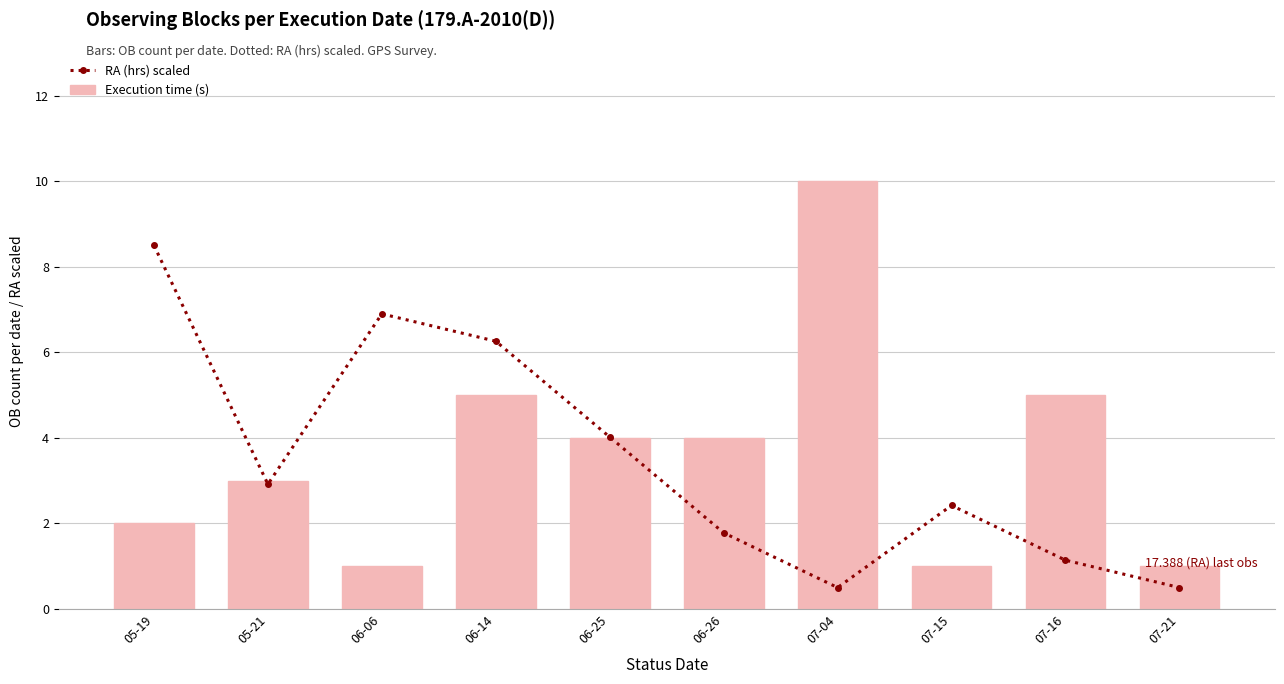

Which category has the lowest value in the RA (hrs) scaled series?

07-04